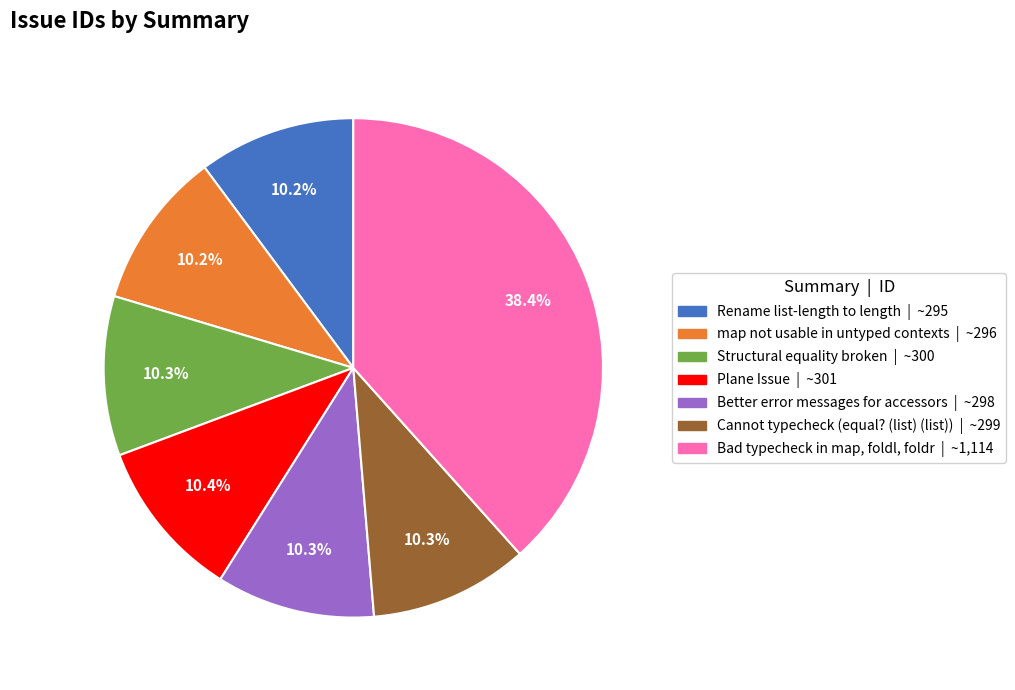

What percentage do Structural equality broken | ~300 and Plane Issue | ~301 together represent?

20.7%